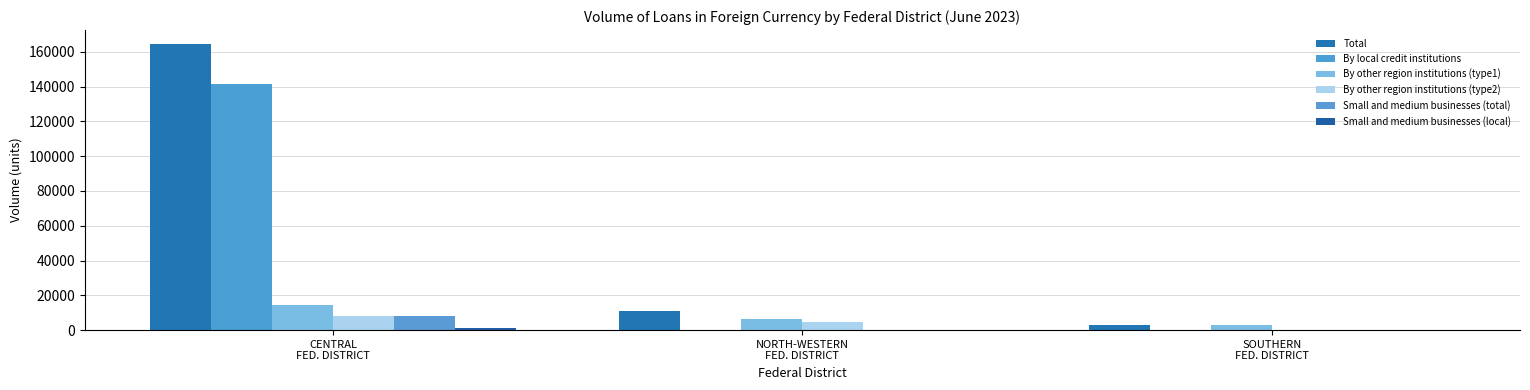

At which category is the sum across all series the highest?

CENTRAL
FED. DISTRICT